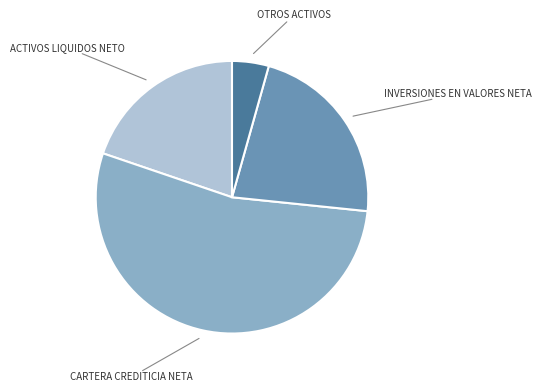

Does any single category account for the majority?

Yes